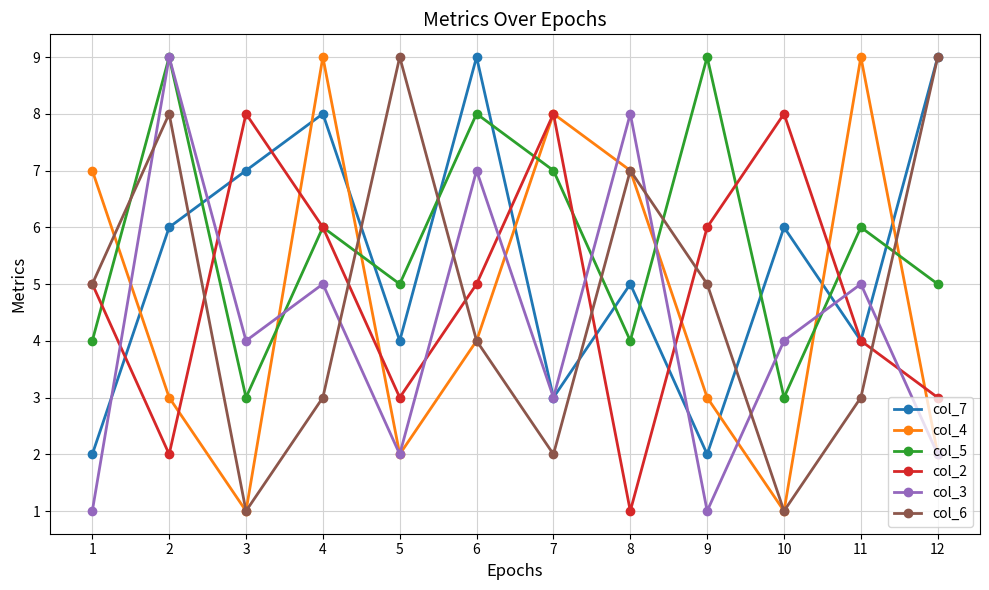

True or false: col_4 has more than 2 points higher than both neighbors.

True